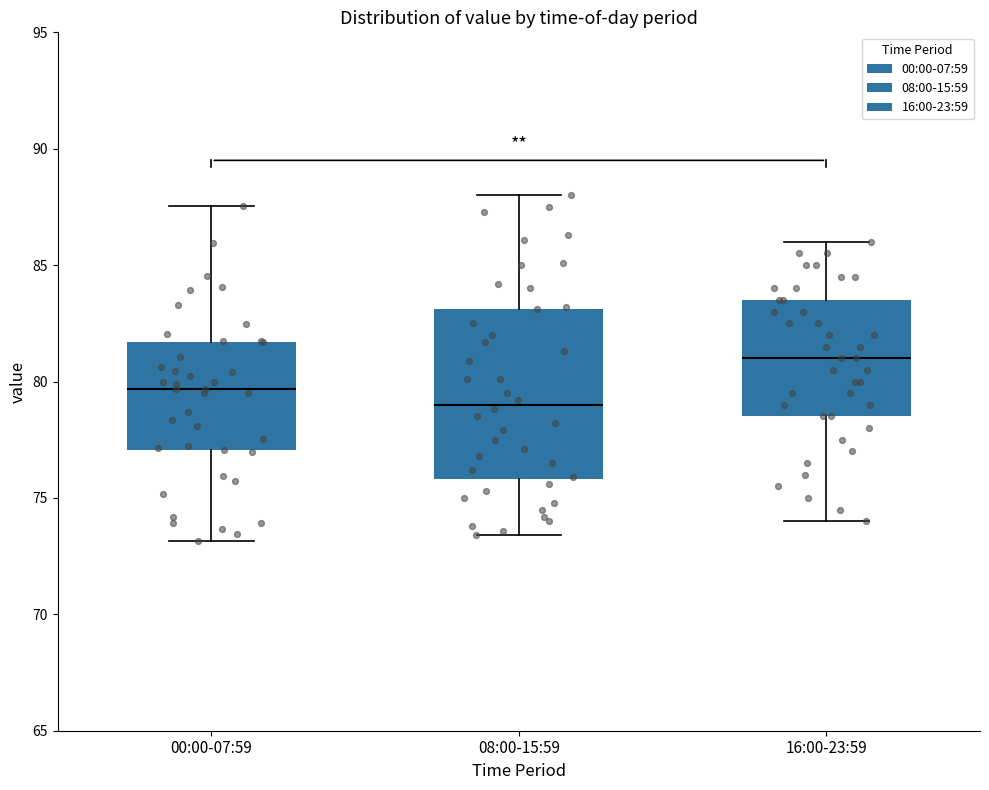

Reading left to right, read every box against the y-axis: the position of its median line, the range the box covers, and the ends of its whiskers. The values are not printed on the chart, so give them approximately, as read against the axis.

00:00-07:59: median 79.5, box 77.0 to 81.5, whiskers 73.0 to 87.5
08:00-15:59: median 79.0, box 76.0 to 83.0, whiskers 73.5 to 88.0
16:00-23:59: median 81.0, box 78.5 to 83.5, whiskers 74.0 to 86.0